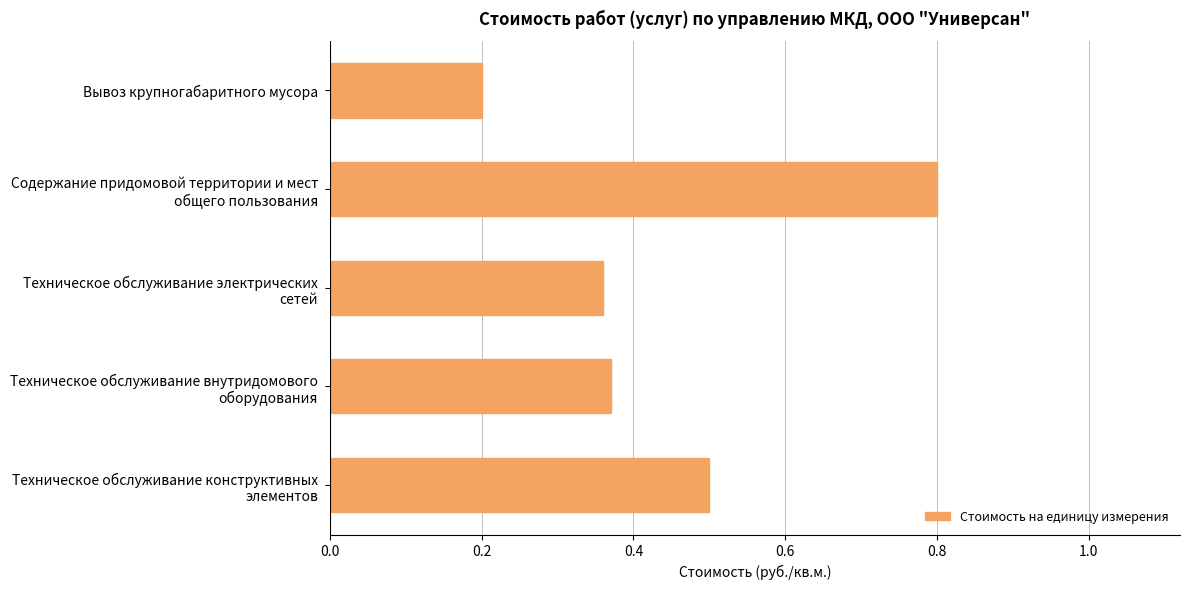

Where is the data nearest to the value 0?

Вывоз крупногабаритного мусора